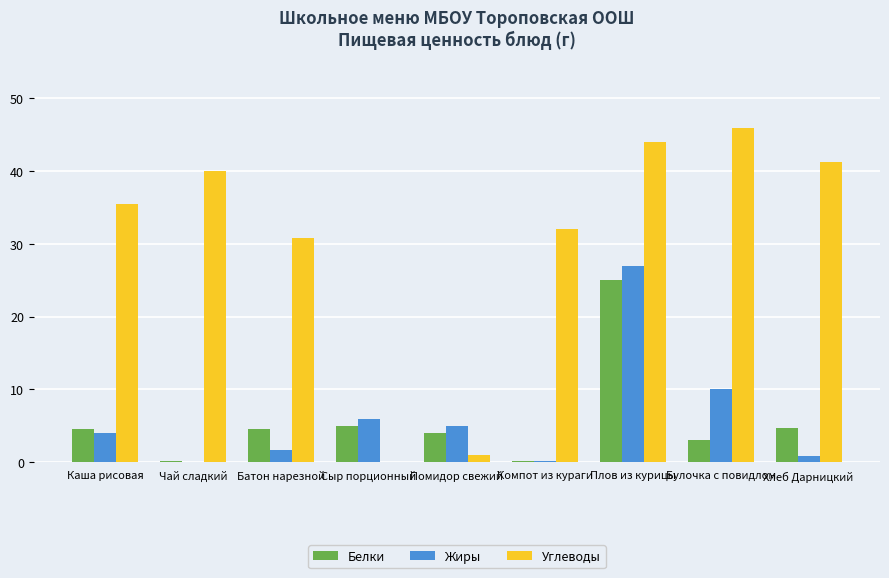

The Белки series shows 14.4 at Плов из курицы. True or false?

False